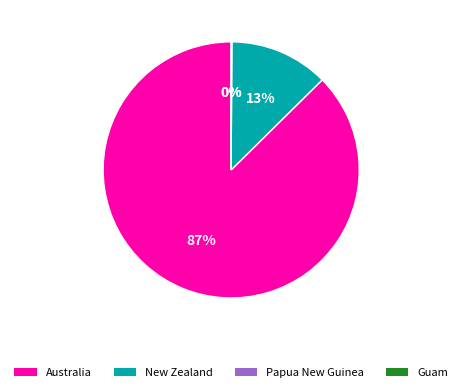

What percentage is the Australia slice, to the nearest percent?

87%